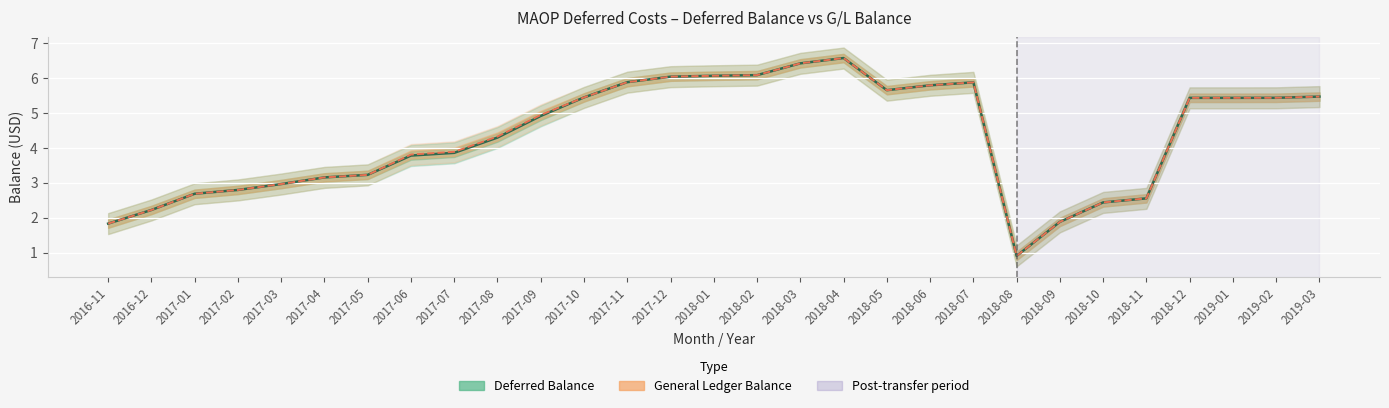

What is the difference between the maximum and minimum values in the General Ledger Balance series?

5.7